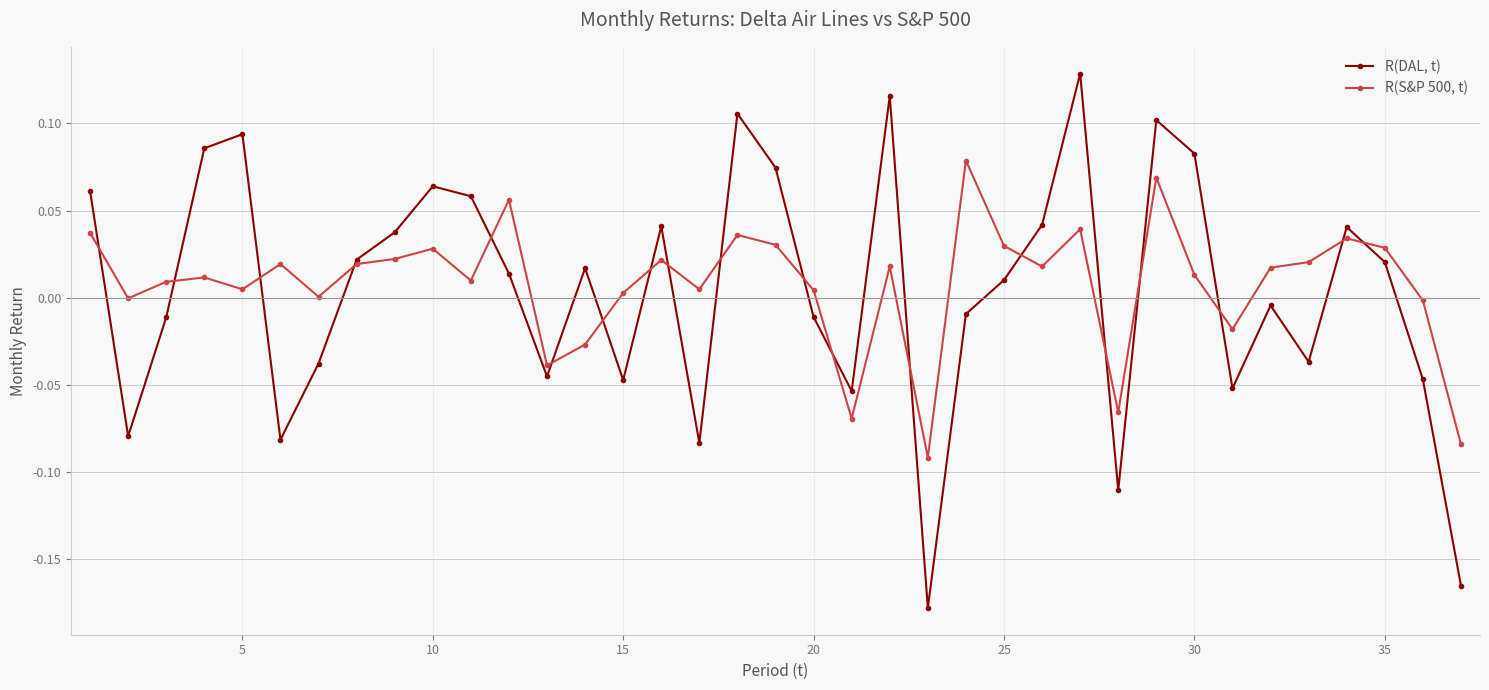

Rank the series by their maximum value, from lowest to highest.

R(S&P 500, t), R(DAL, t)